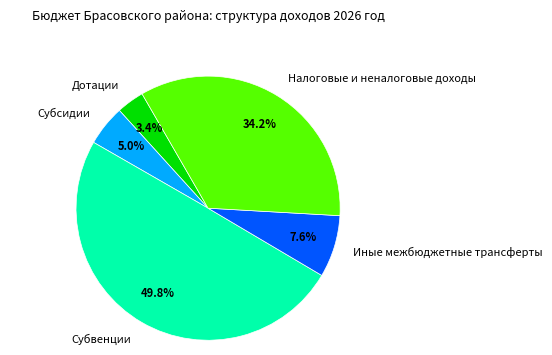

Between Иные межбюджетные трансферты and Дотации, which is larger?

Иные межбюджетные трансферты